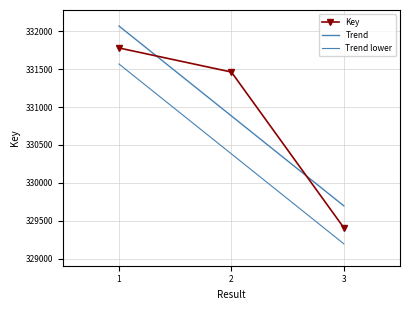

At which category does the chart reach its minimum across all series?

3